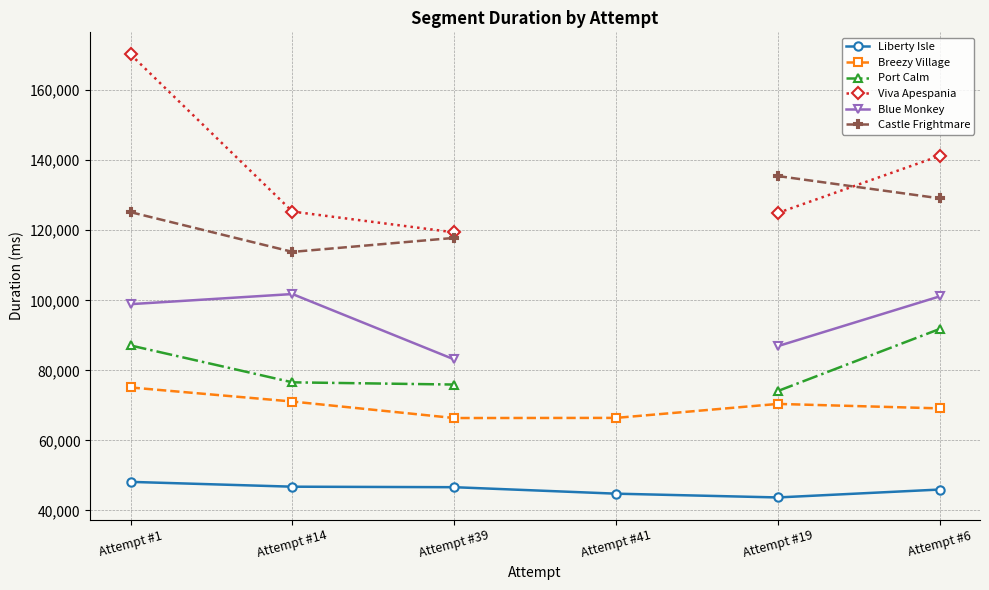

What is the label of the 4th point from the right?

Attempt #39